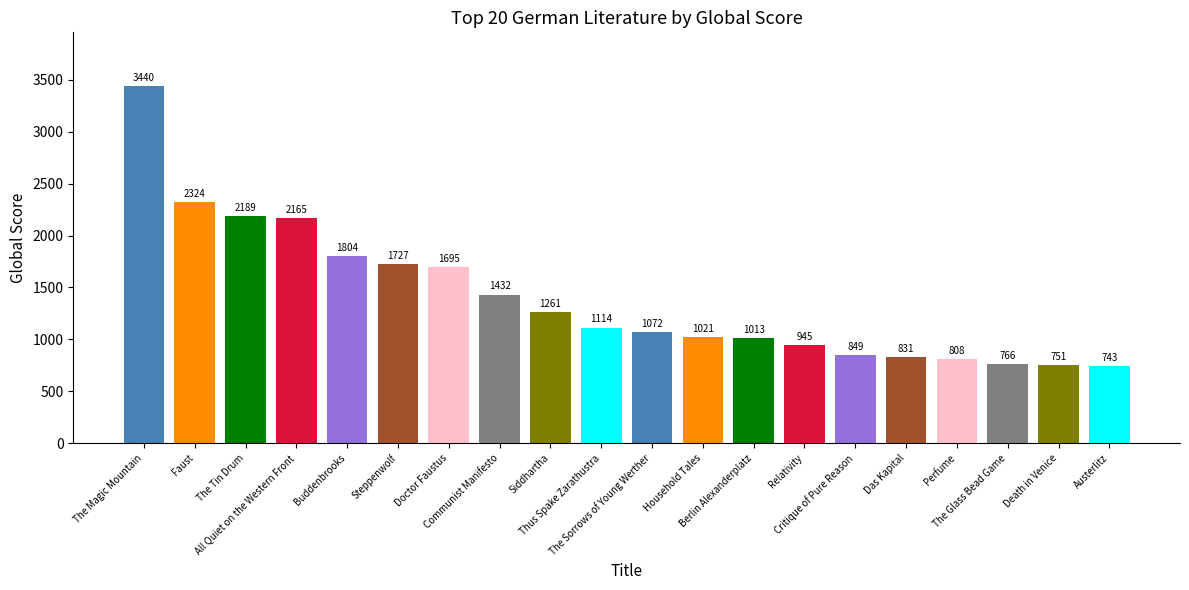

Reading left to right, list all the values displayed in this chart.

The Magic Mountain=3440	Faust=2324	The Tin Drum=2189	All Quiet on the Western Front=2165	Buddenbrooks=1804	Steppenwolf=1727	Doctor Faustus=1695	Communist Manifesto=1432	Siddhartha=1261	Thus Spake Zarathustra=1114	The Sorrows of Young Werther=1072	Household Tales=1021	Berlin Alexanderplatz=1013	Relativity=945	Critique of Pure Reason=849	Das Kapital=831	Perfume=808	The Glass Bead Game=766	Death in Venice=751	Austerlitz=743